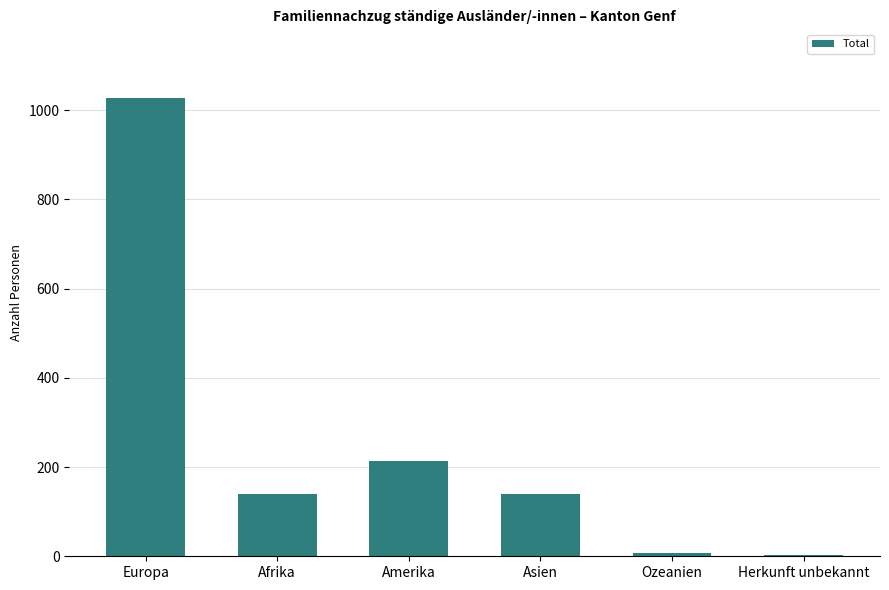

What is the sum of all values?

1528